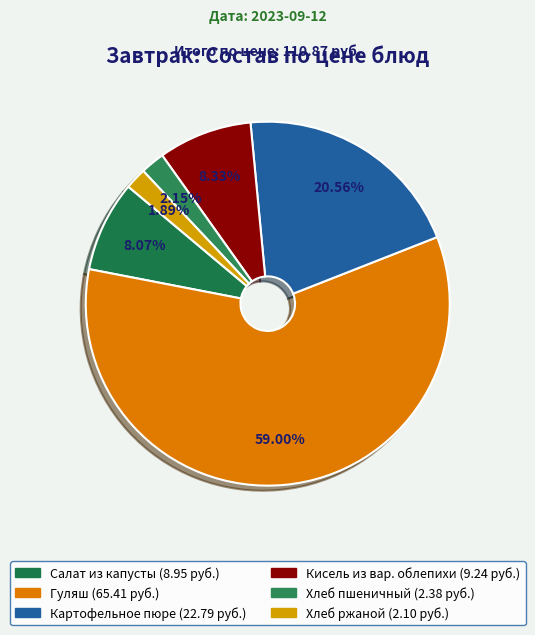

True or false: Салат из капусты accounts for 8% of the total.

True